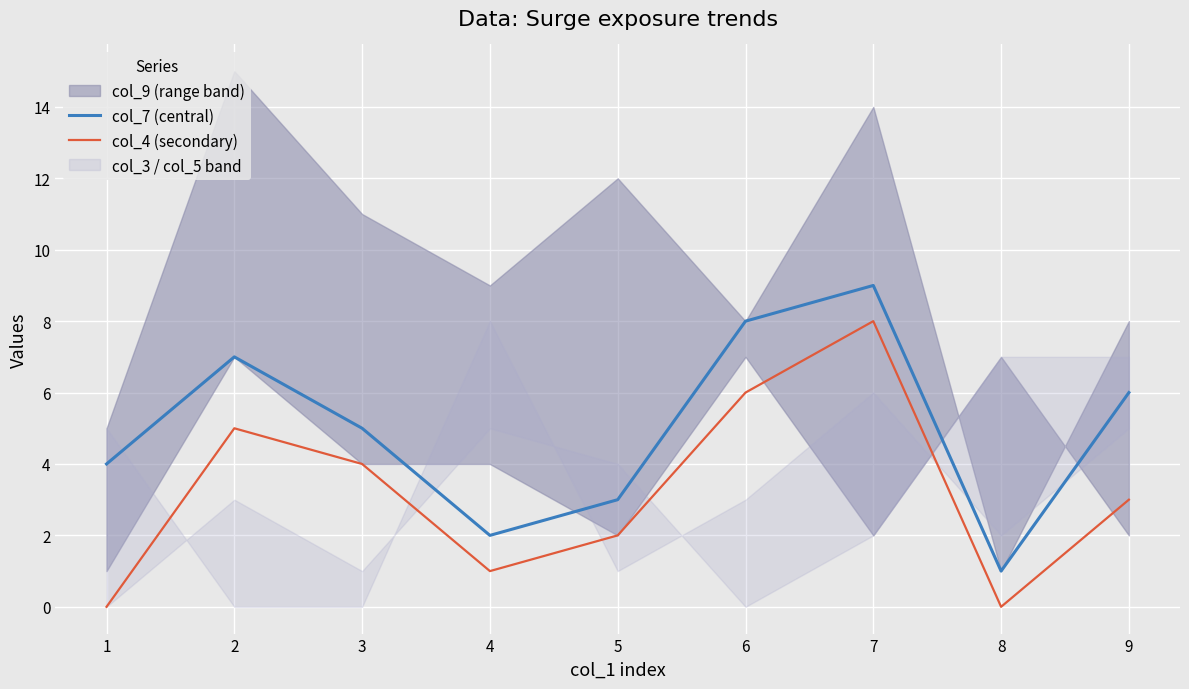

Which series has the largest total across all categories?

col_7 (central)